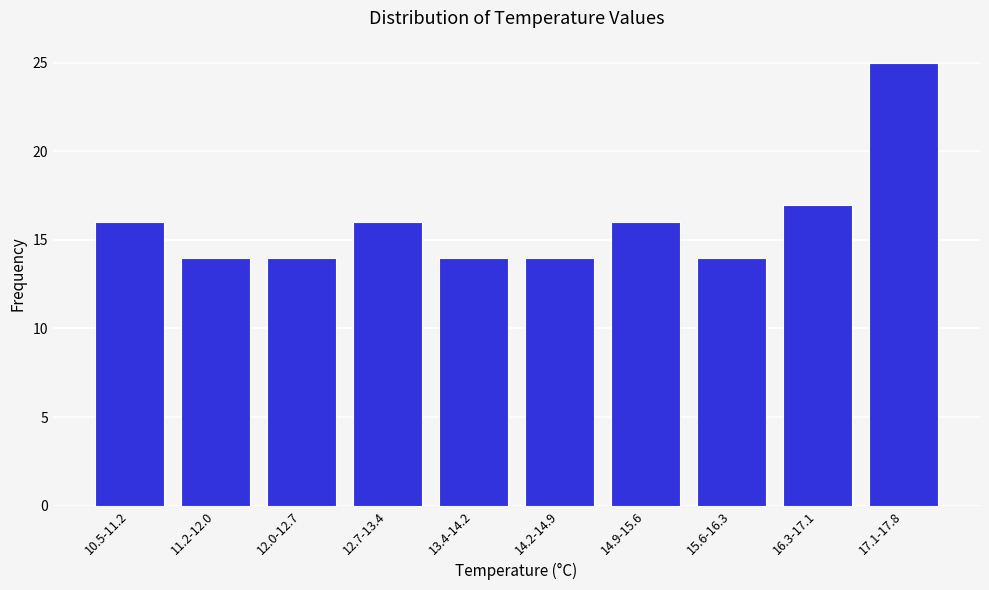

Reading left to right, transcribe all the data shown in this chart.

10.5-11.2=16	11.2-12.0=14	12.0-12.7=14	12.7-13.4=16	13.4-14.2=14	14.2-14.9=14	14.9-15.6=16	15.6-16.3=14	16.3-17.1=17	17.1-17.8=25